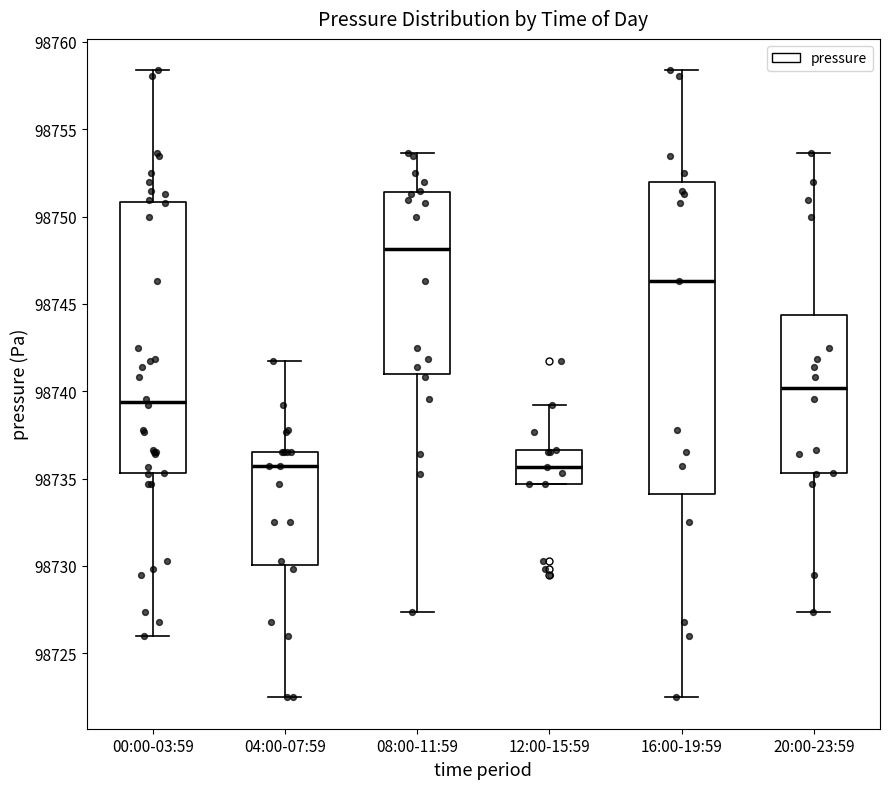

Reading left to right, read every box against the y-axis: the position of its median line, the range the box covers, and the ends of its whiskers. The values are not printed on the chart, so give them approximately, as read against the axis.

00:00-03:59: median 98739.5, box 98735.5 to 98751.0, whiskers 98726.0 to 98758.5
04:00-07:59: median 98735.5, box 98730.0 to 98736.5, whiskers 98722.5 to 98741.5
08:00-11:59: median 98748.0, box 98741.0 to 98751.5, whiskers 98727.5 to 98753.5
12:00-15:59: median 98735.5, box 98734.5 to 98736.5, whiskers 98734.5 to 98739.0
16:00-19:59: median 98746.5, box 98734.0 to 98752.0, whiskers 98722.5 to 98758.5
20:00-23:59: median 98740.0, box 98735.5 to 98744.5, whiskers 98727.5 to 98753.5